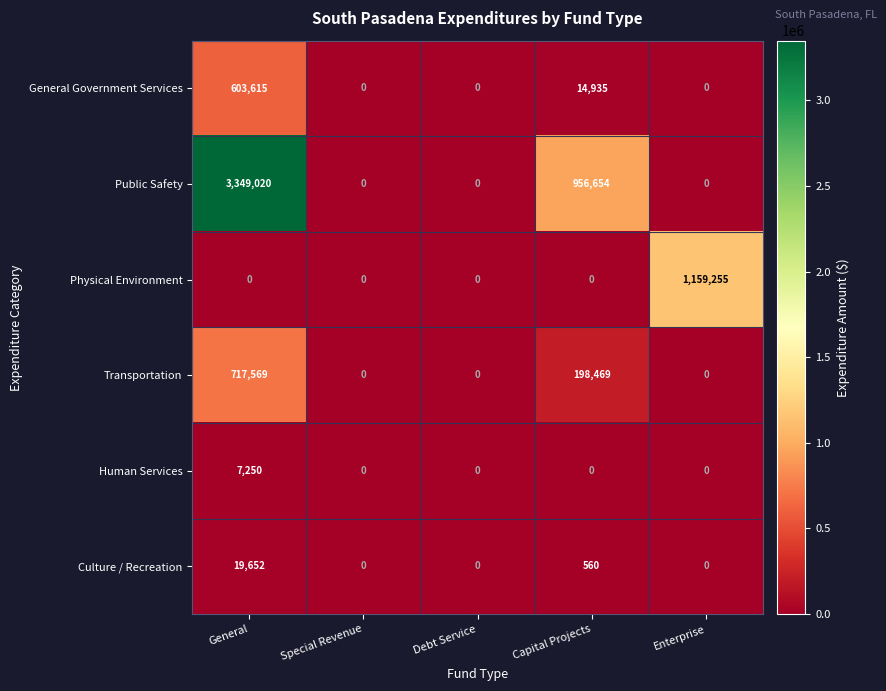

Reading right to left, extract all data points from this chart.

General Government Services: Enterprise=0	Capital Projects=14935	Debt Service=0	Special Revenue=0	General=603615
Public Safety: Enterprise=0	Capital Projects=956654	Debt Service=0	Special Revenue=0	General=3349020
Physical Environment: Enterprise=1159255	Capital Projects=0	Debt Service=0	Special Revenue=0	General=0
Transportation: Enterprise=0	Capital Projects=198469	Debt Service=0	Special Revenue=0	General=717569
Human Services: Enterprise=0	Capital Projects=0	Debt Service=0	Special Revenue=0	General=7250
Culture / Recreation: Enterprise=0	Capital Projects=560	Debt Service=0	Special Revenue=0	General=19652